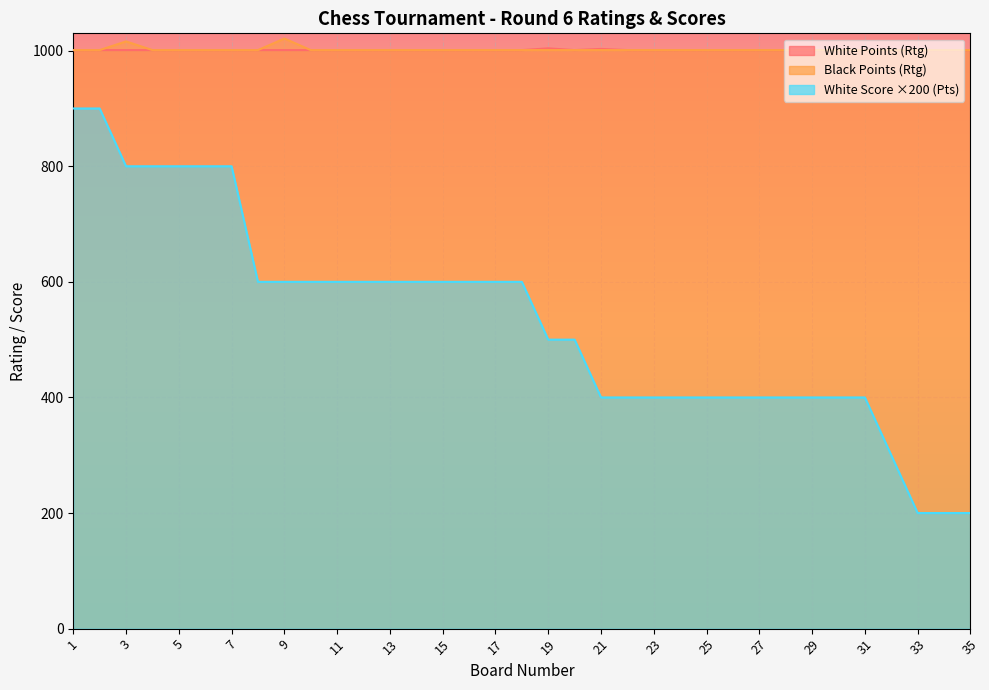

List the series in order of their peak value, lowest first.

White Score (Pts), White Points (Rtg), Black Points (Rtg)